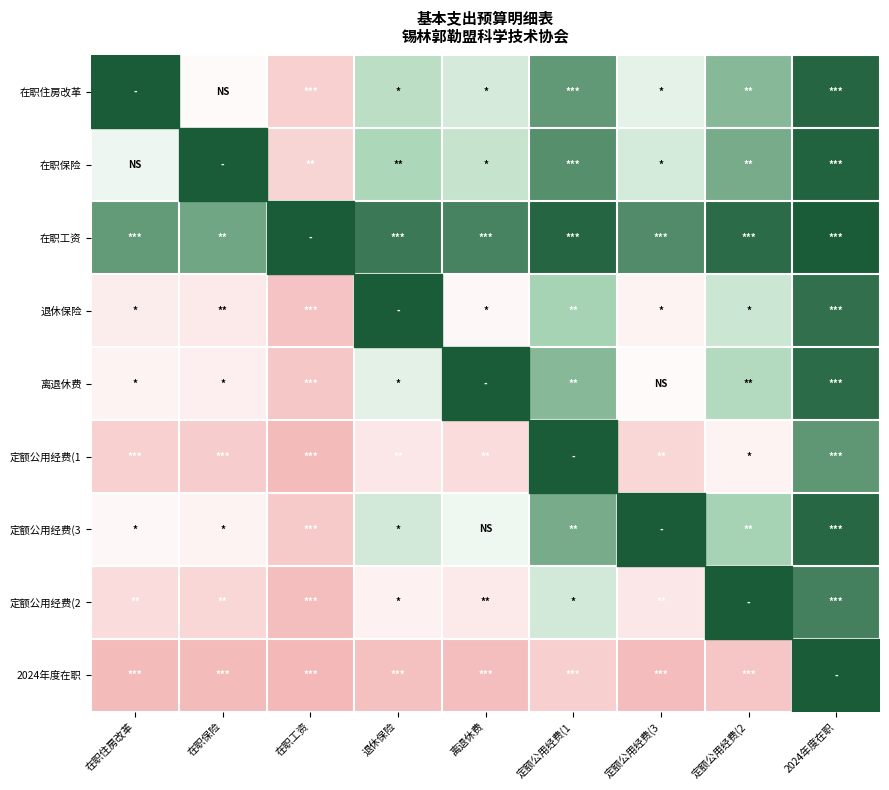

How many negative values does the 在职住房改革 series have?

2